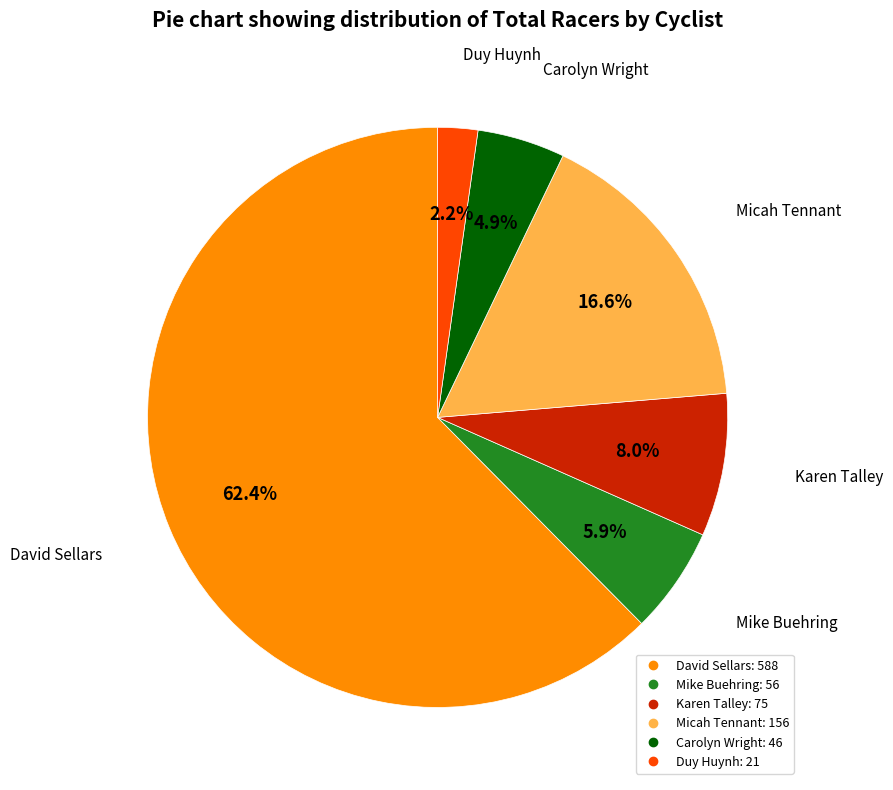

True or false: Mike Buehring accounts for 33% of the total.

False